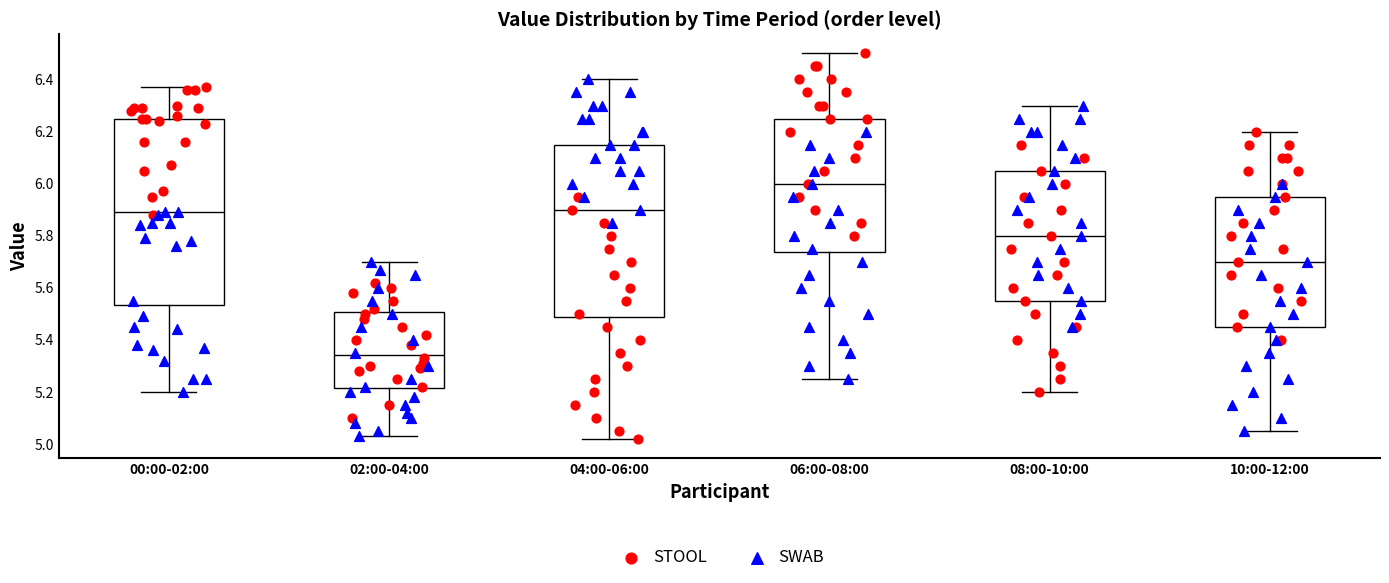

Which box is the tallest, from its lower edge to its upper edge?

00:00-02:00